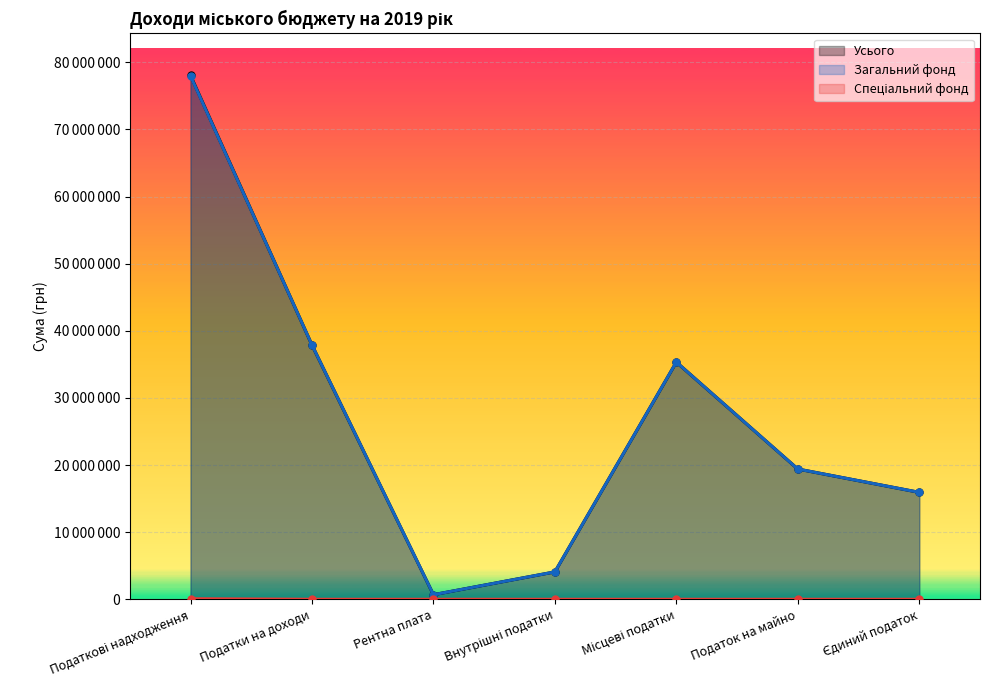

What is the spread (max minus min) of values at Єдиний податок?

15928036